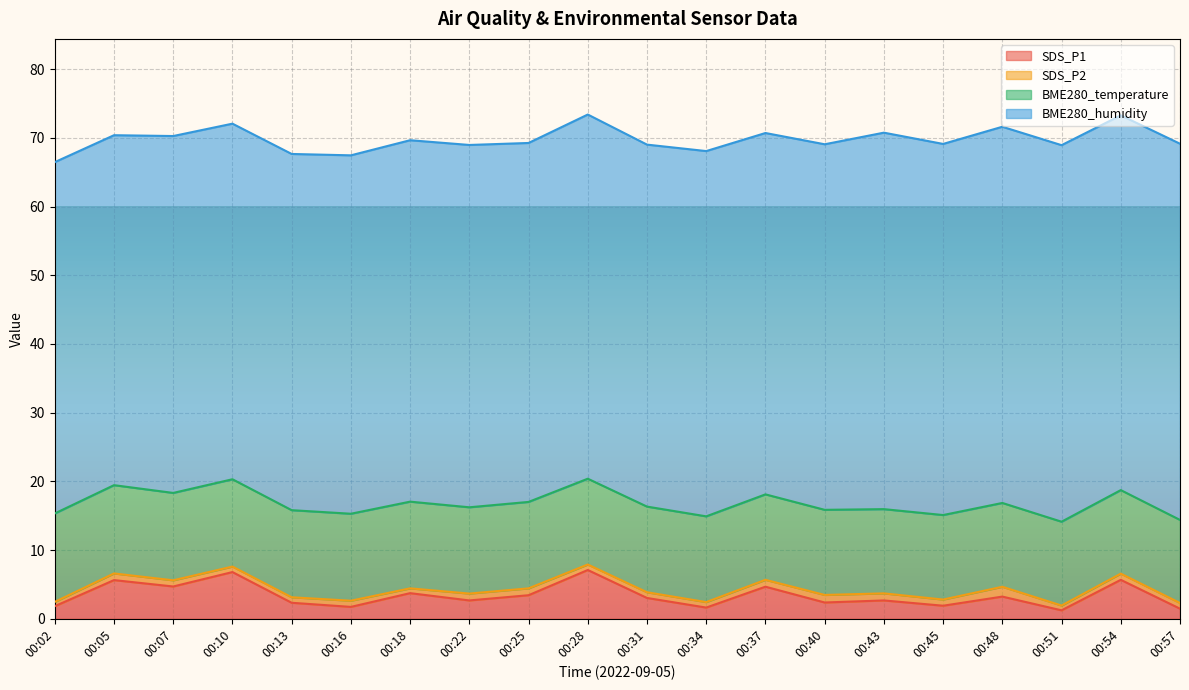

What is the smallest value displayed?

0.6